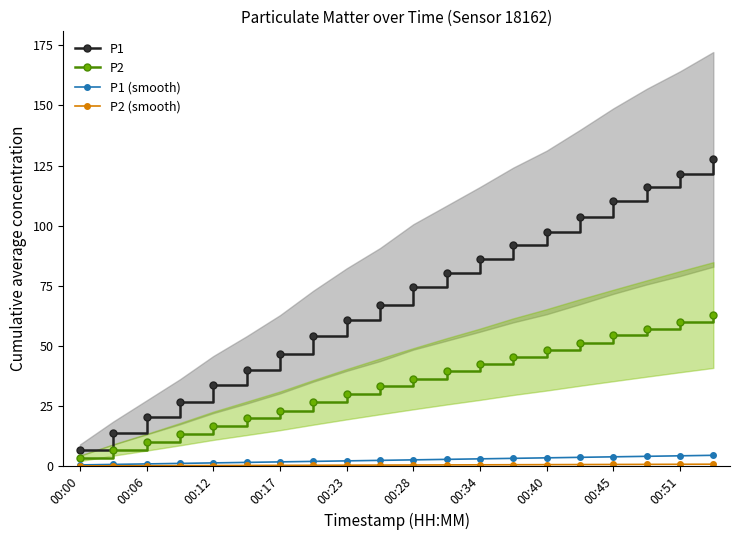

What is the value of the P2 (smooth) point at the 19th from the left?

0.8